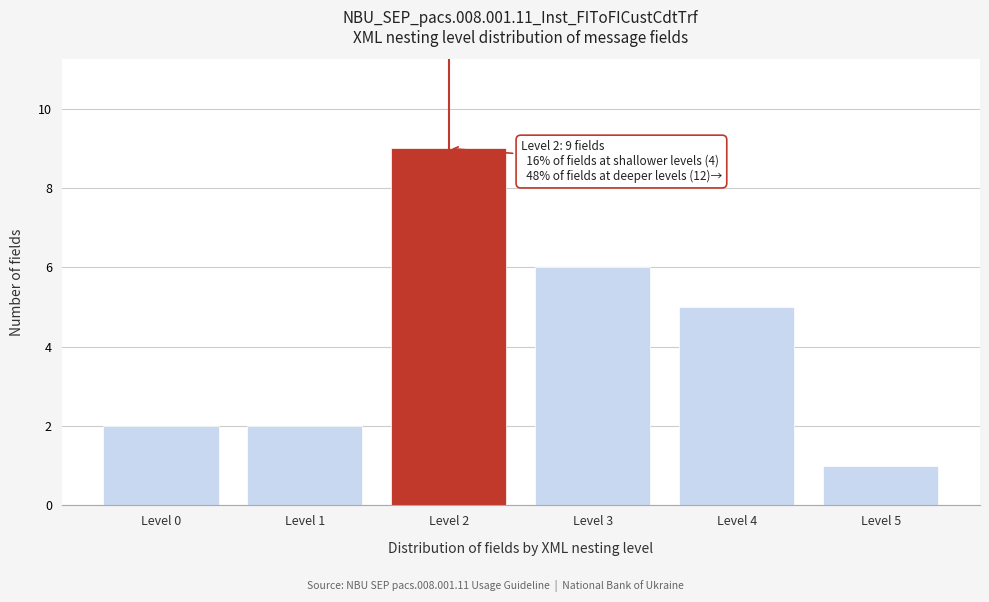

Reading left to right, extract all data points from this chart.

2	2	9	6	5	1